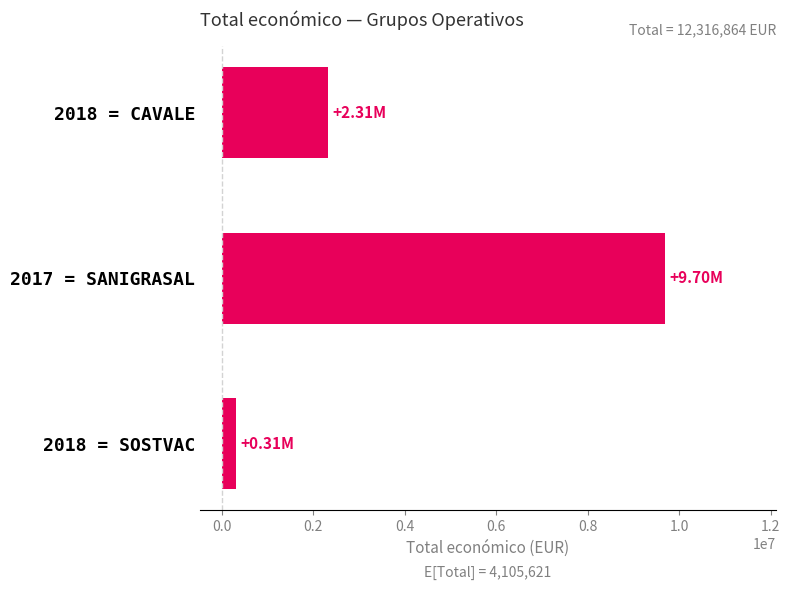

How many distinct data groups are displayed?

1